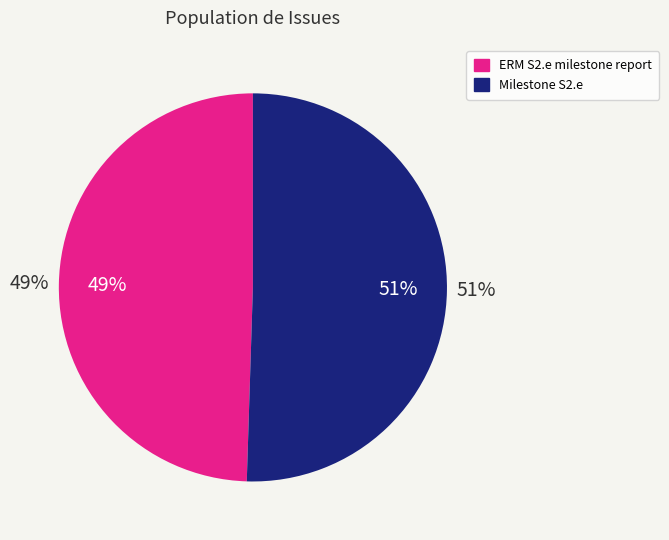

Count the number of slices in the pie.

2